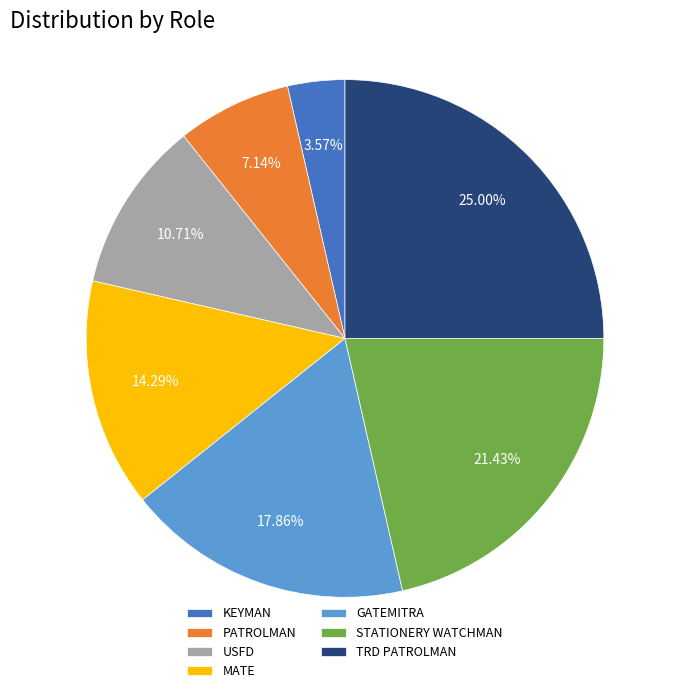

What is the total percentage of STATIONERY WATCHMAN and PATROLMAN?

28.6%